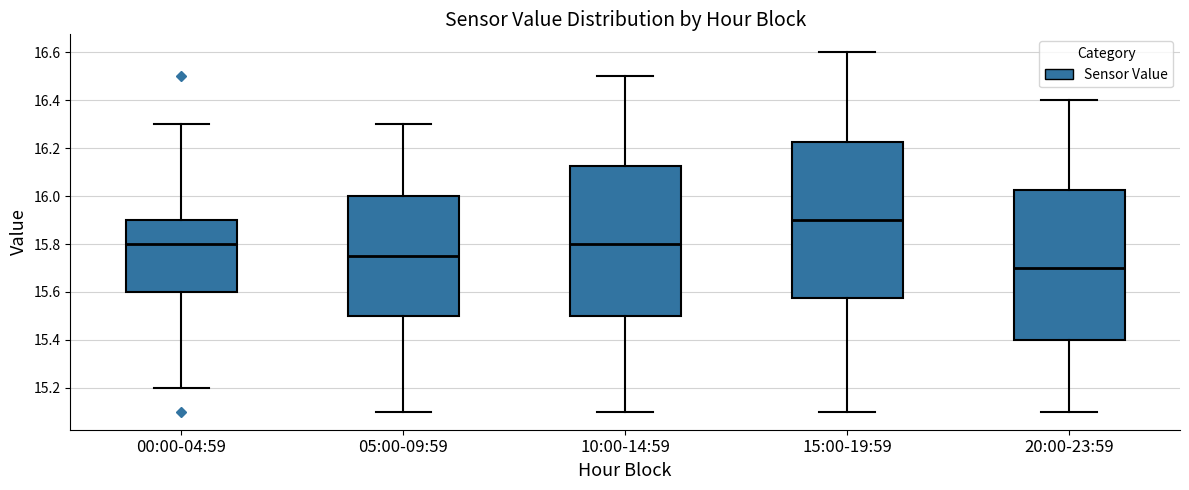

Which box's median line is the highest?

15:00-19:59